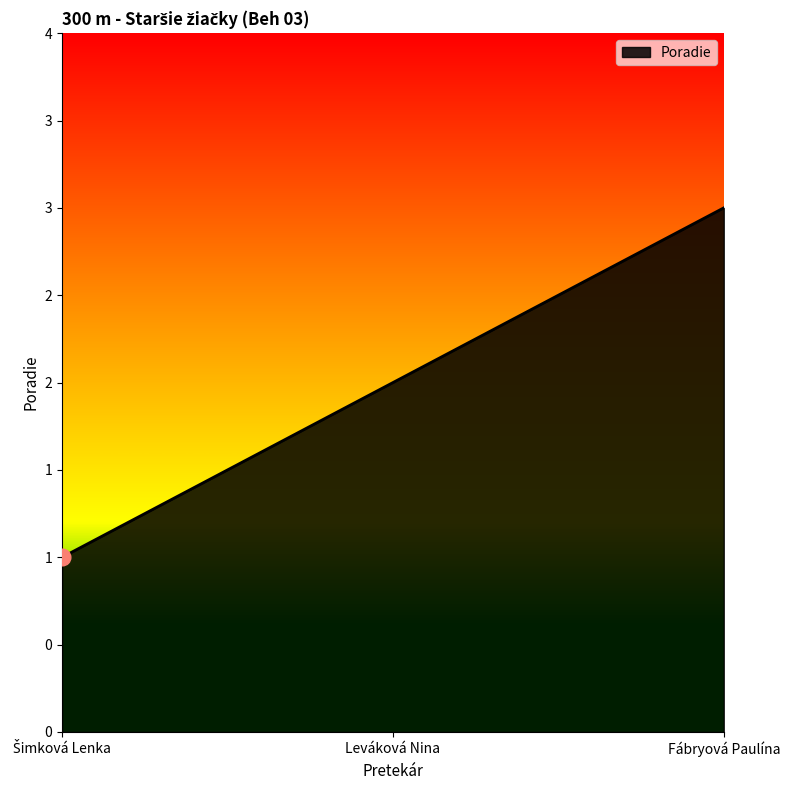

List the labels in order of value, largest first.

Fábryová Paulína, Leváková Nina, Šimková Lenka